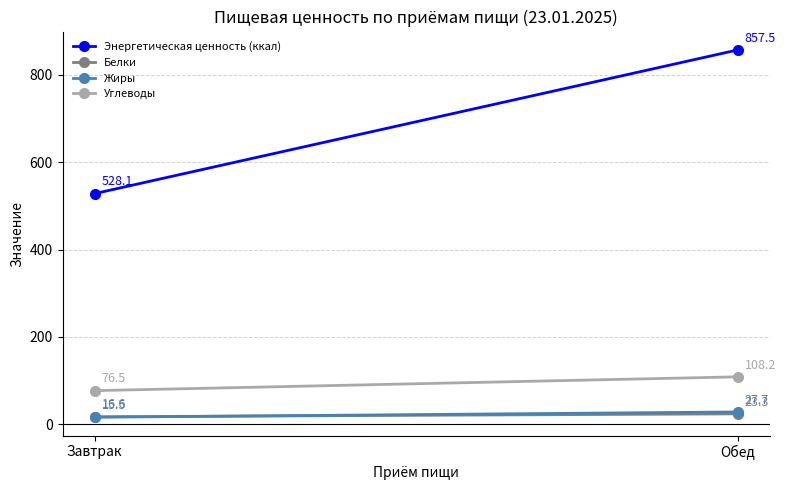

What is the lowest value of the Энергетическая ценность (ккал) series?

528.1